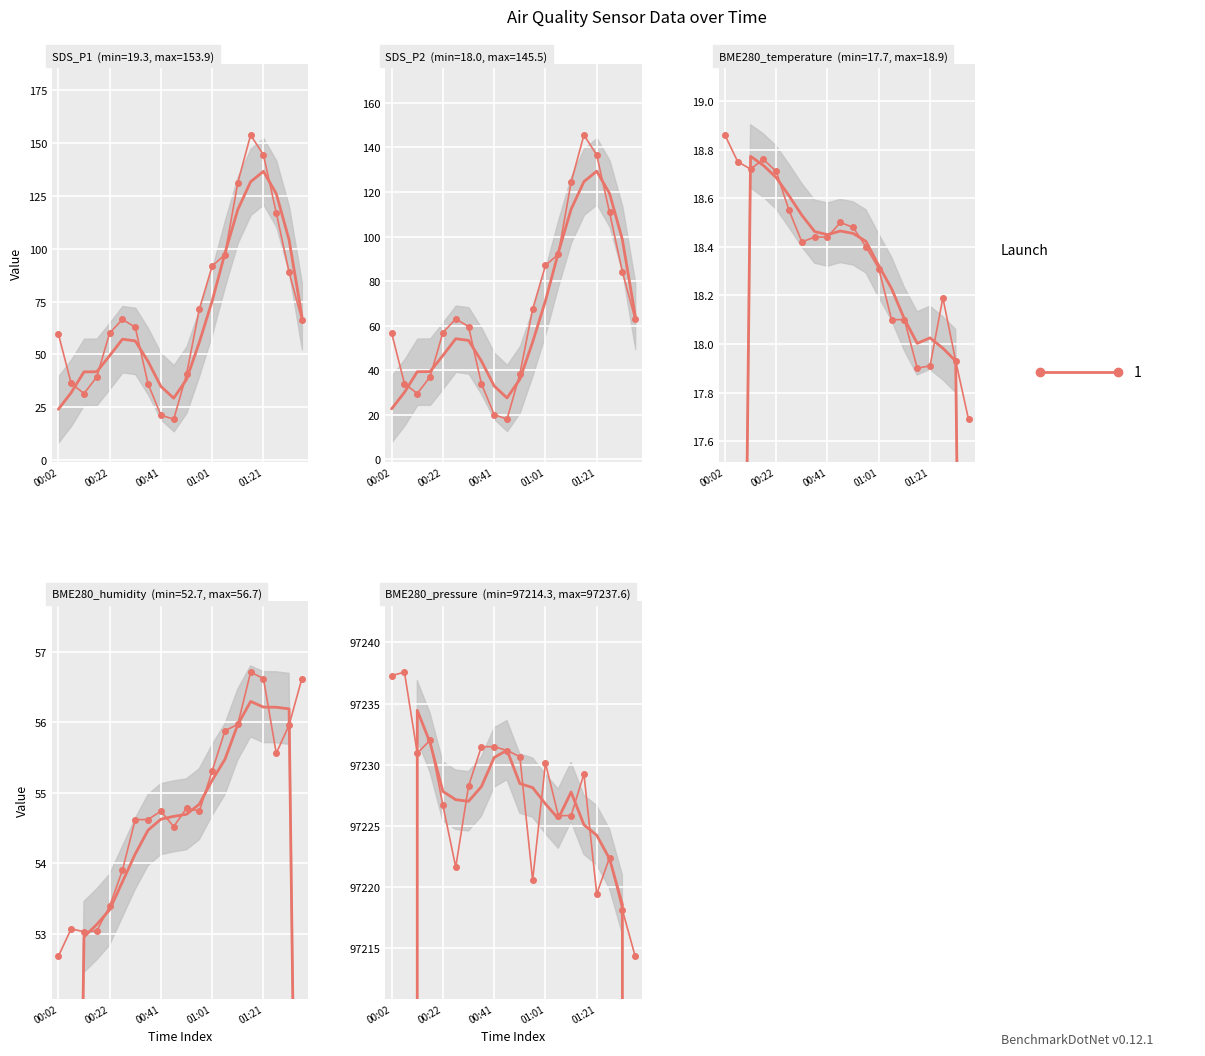

Rank the categories by BME280_temperature value from lowest to highest.

01:36, 01:16, 01:21, 01:31, 01:06, 01:11, 01:26, 01:01, 00:56, 00:32, 00:37, 00:41, 00:51, 00:46, 00:27, 00:22, 00:12, 00:07, 00:17, 00:02